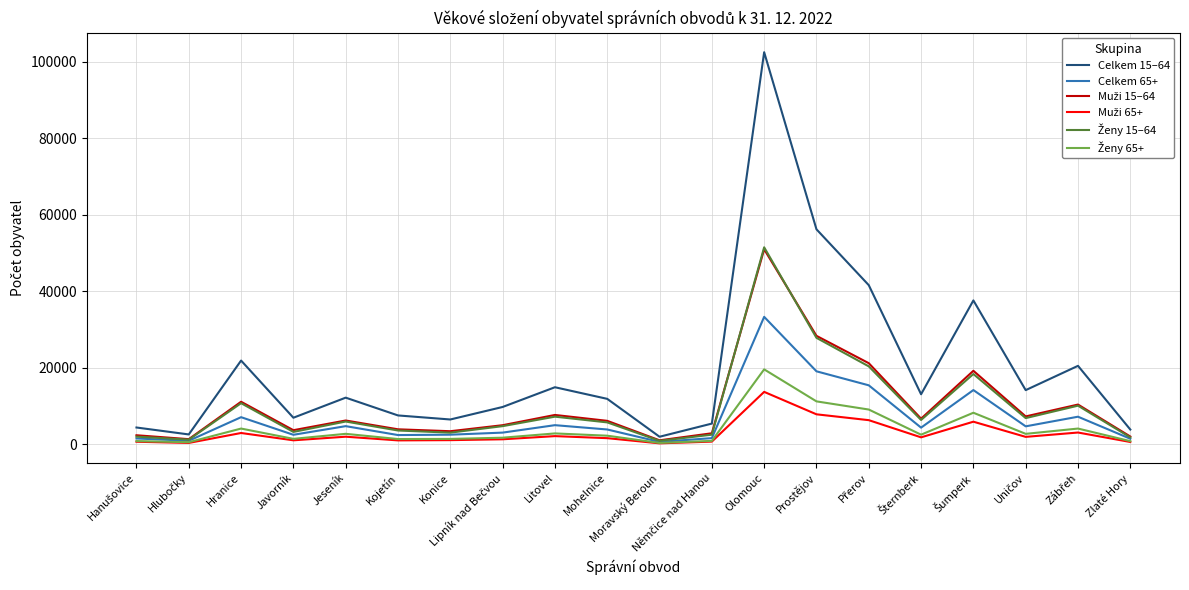

Which series has the largest total across all categories?

Celkem 15–64